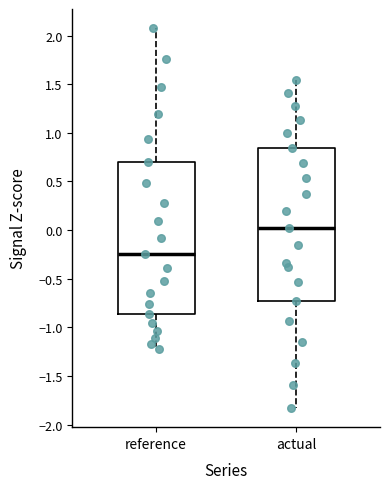

Reading left to right, read every box against the y-axis: the position of its median line, the range the box covers, and the ends of its whiskers. The values are not printed on the chart, so give them approximately, as read against the axis.

reference: median -0.25, box -0.85 to 0.70, whiskers -1.20 to 2.10
actual: median 0.05, box -0.75 to 0.85, whiskers -1.85 to 1.55